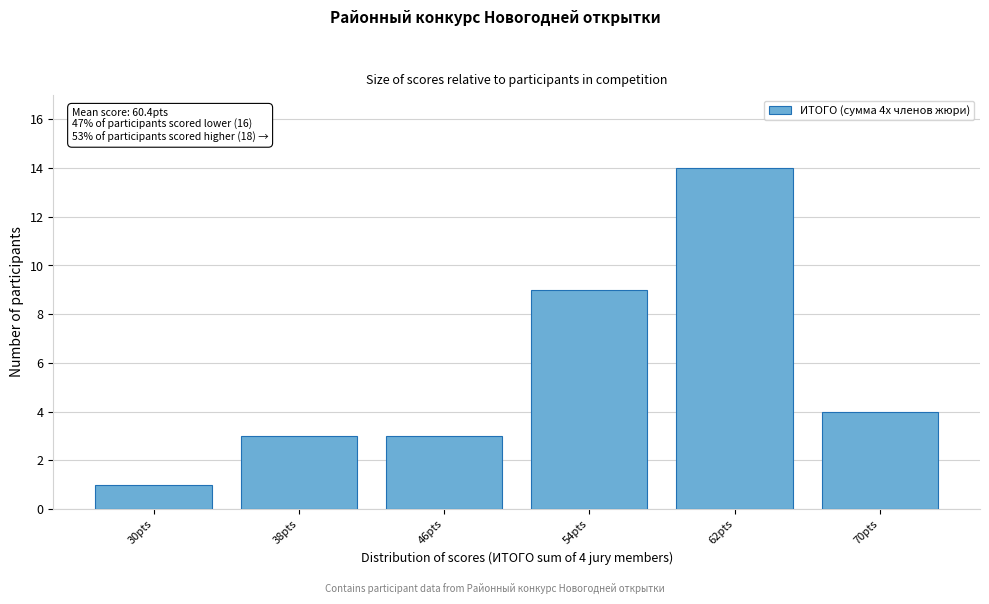

Reading right to left, transcribe all the data shown in this chart.

70pts=4	62pts=14	54pts=9	46pts=3	38pts=3	30pts=1